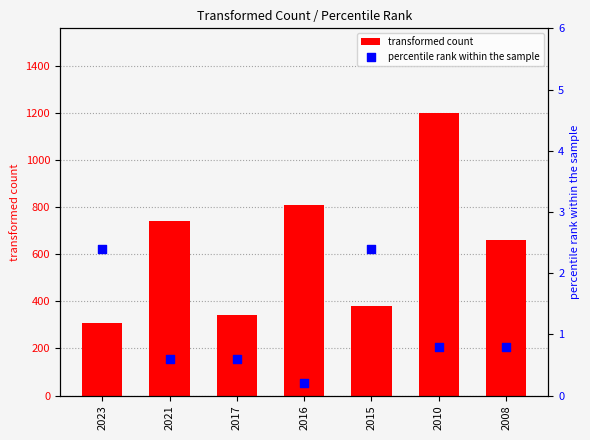

Is the value of percentile rank within the sample at 2010 greater than the value of transformed count at 2010?

No